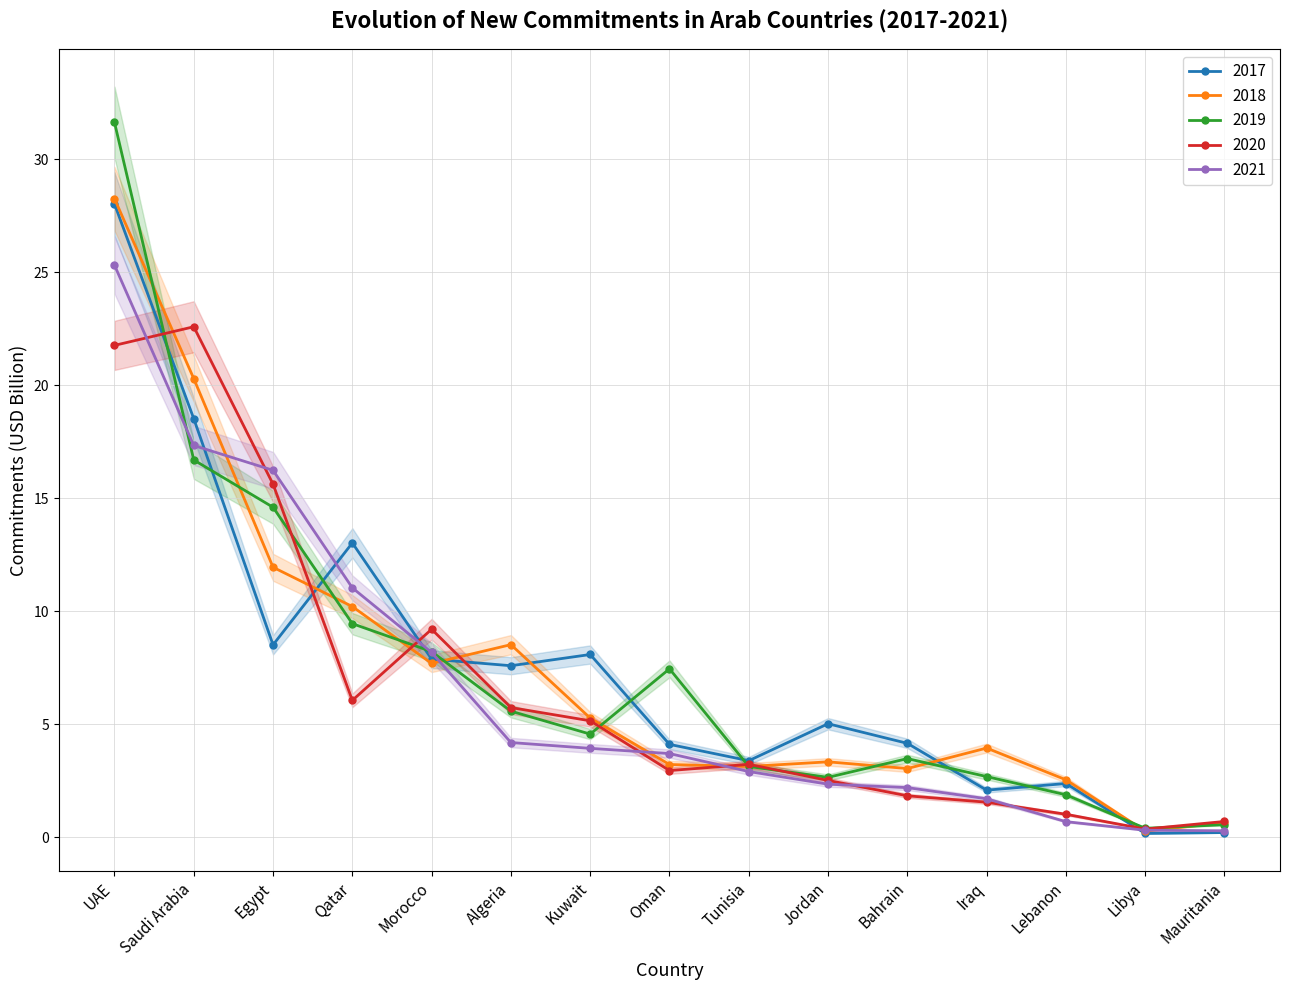

Which series changed the most between Algeria and Jordan?

2018